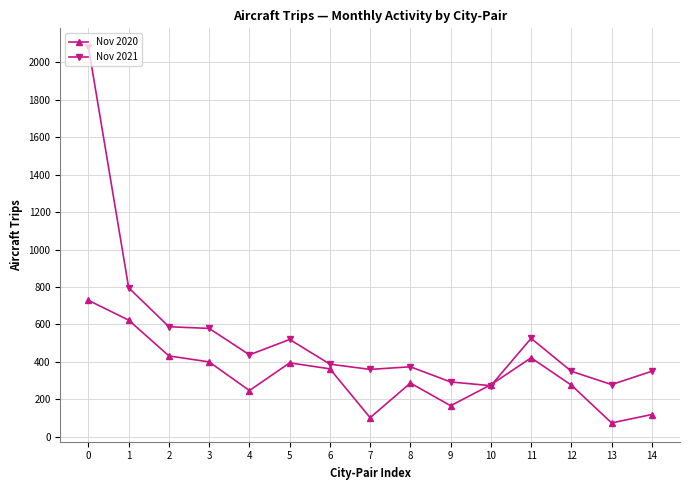

The value of Nov 2021 at 8 is 526. True or false?

False